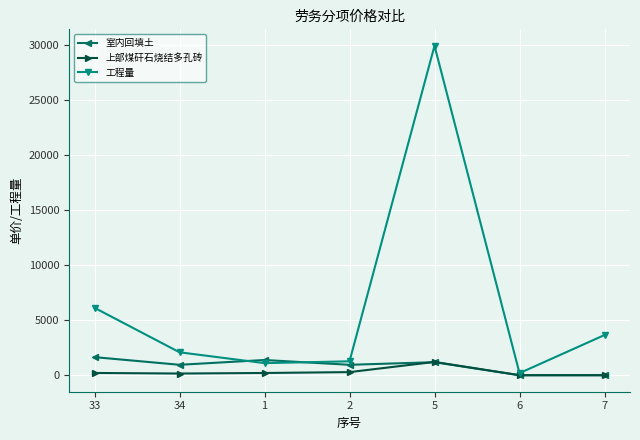

What position from the left is 2?

4